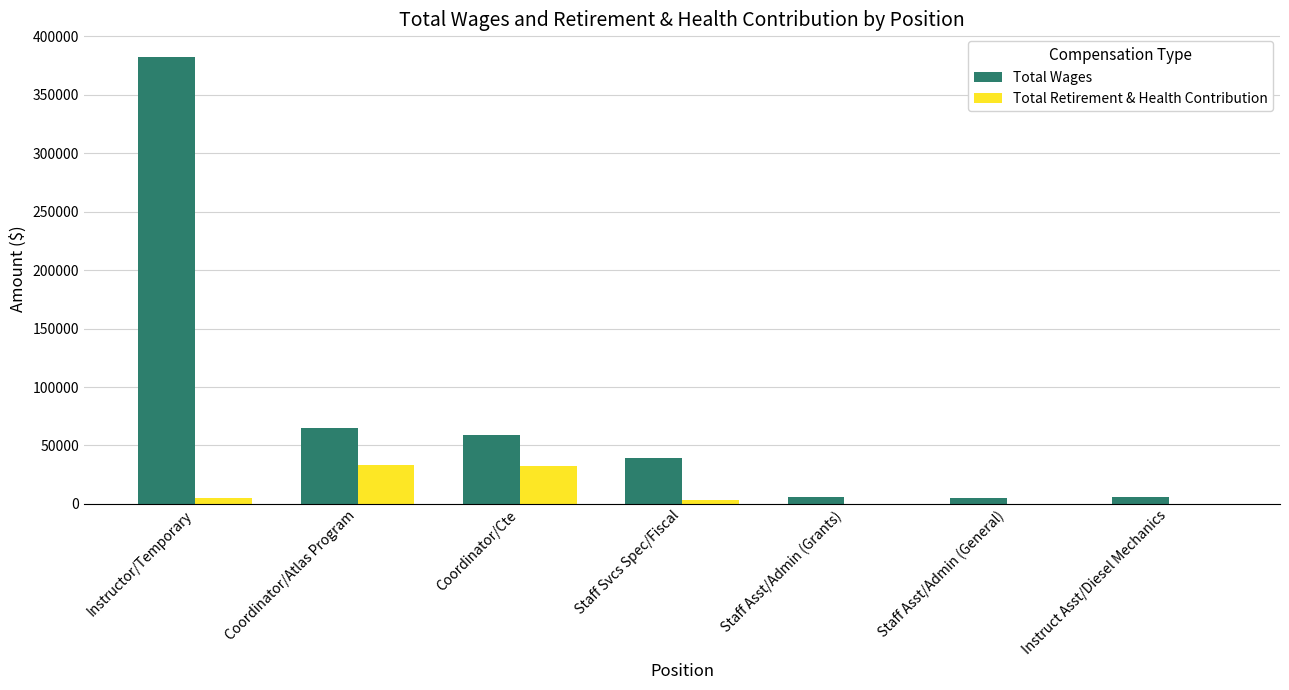

How many groups of bars are there?

7